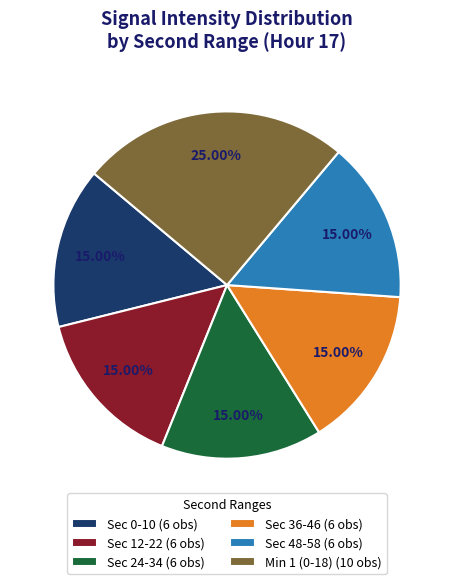

Is there any slice that represents more than half of the pie?

No